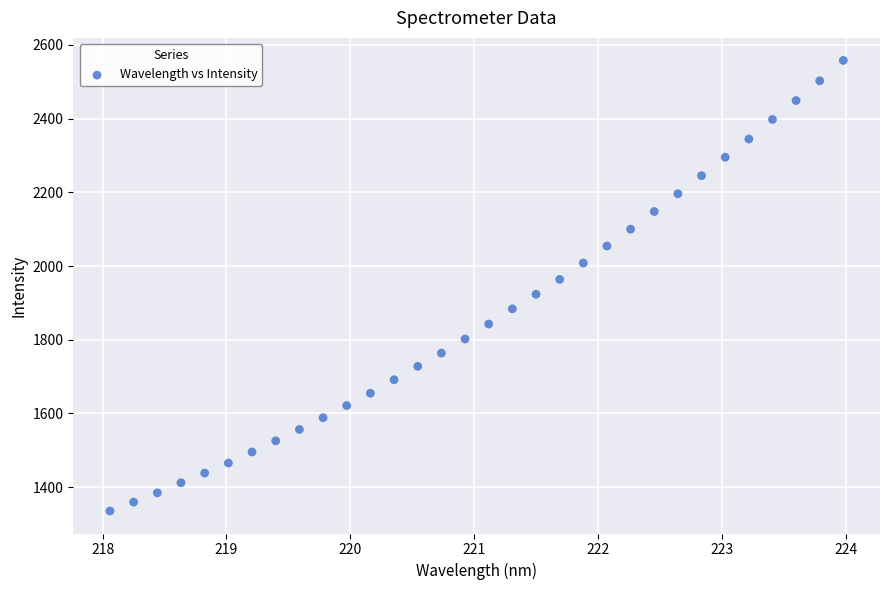

What is the range of X values (max minus min)?

5.9